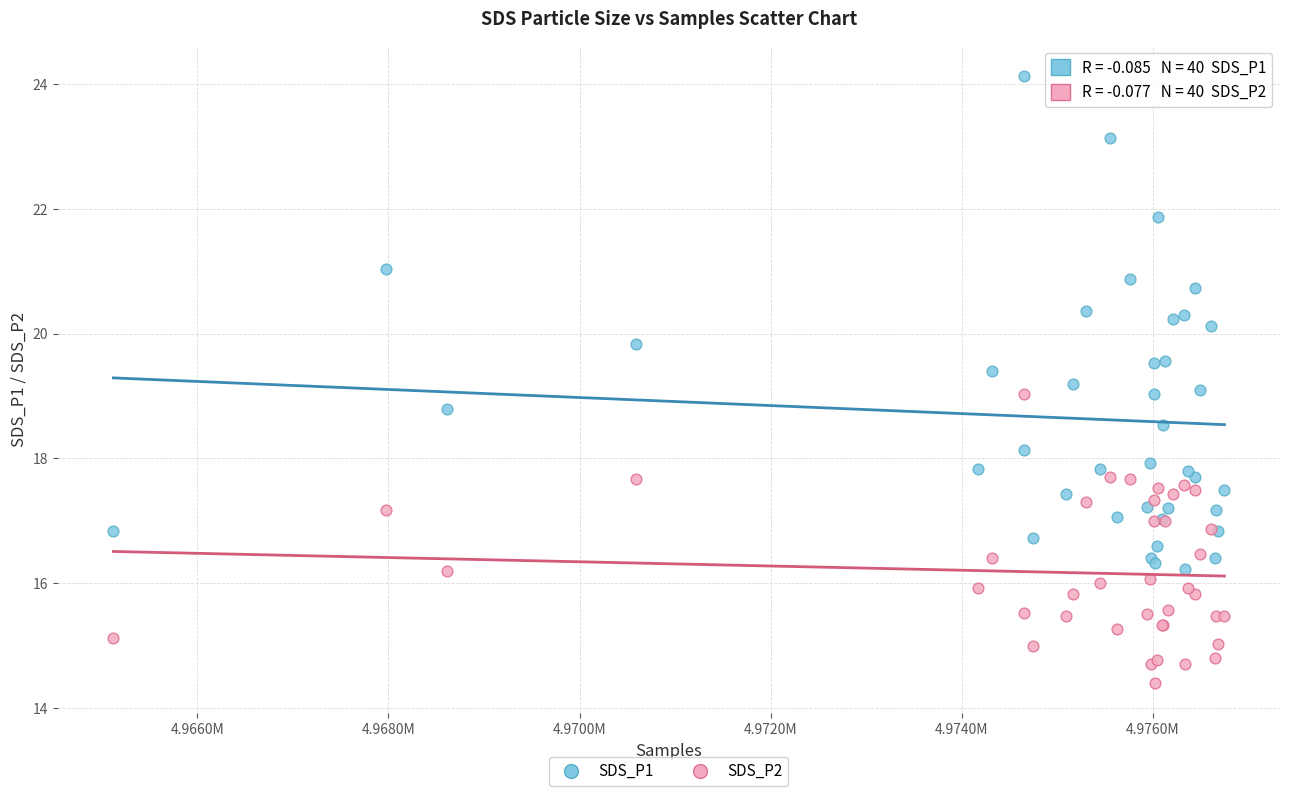

Which series reaches the maximum Y coordinate?

SDS_P1